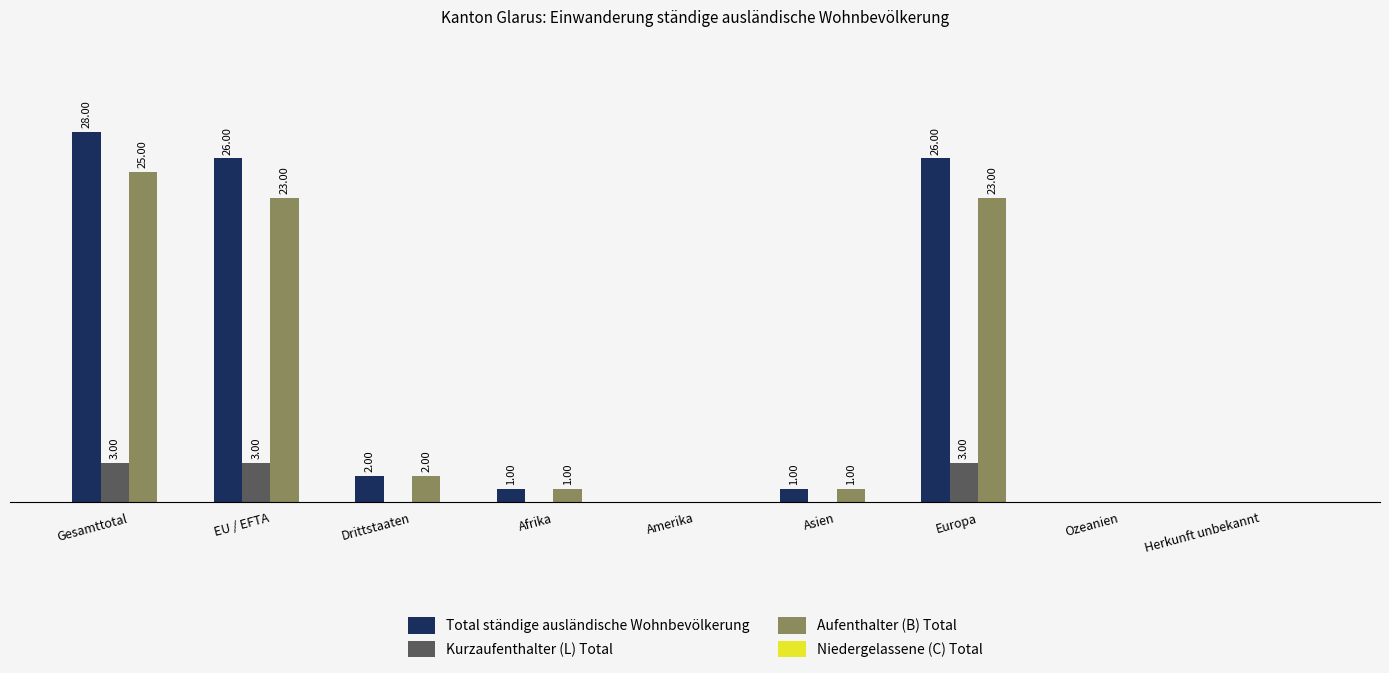

At which label does Aufenthalter (B) Total first exceed 1?

Gesamttotal